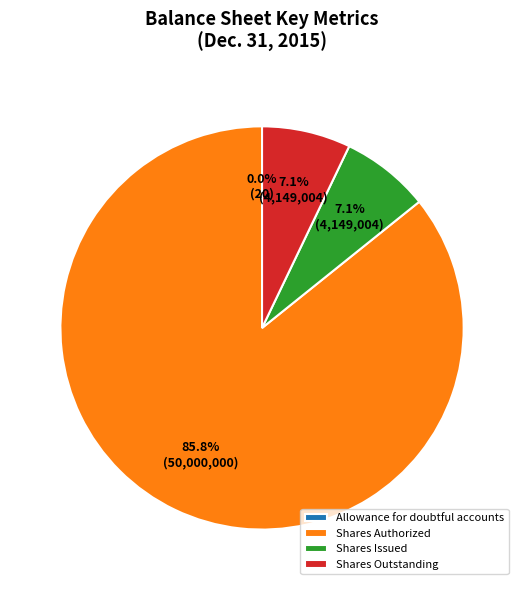

Which has a higher value, Shares Authorized or Shares Issued?

Shares Authorized